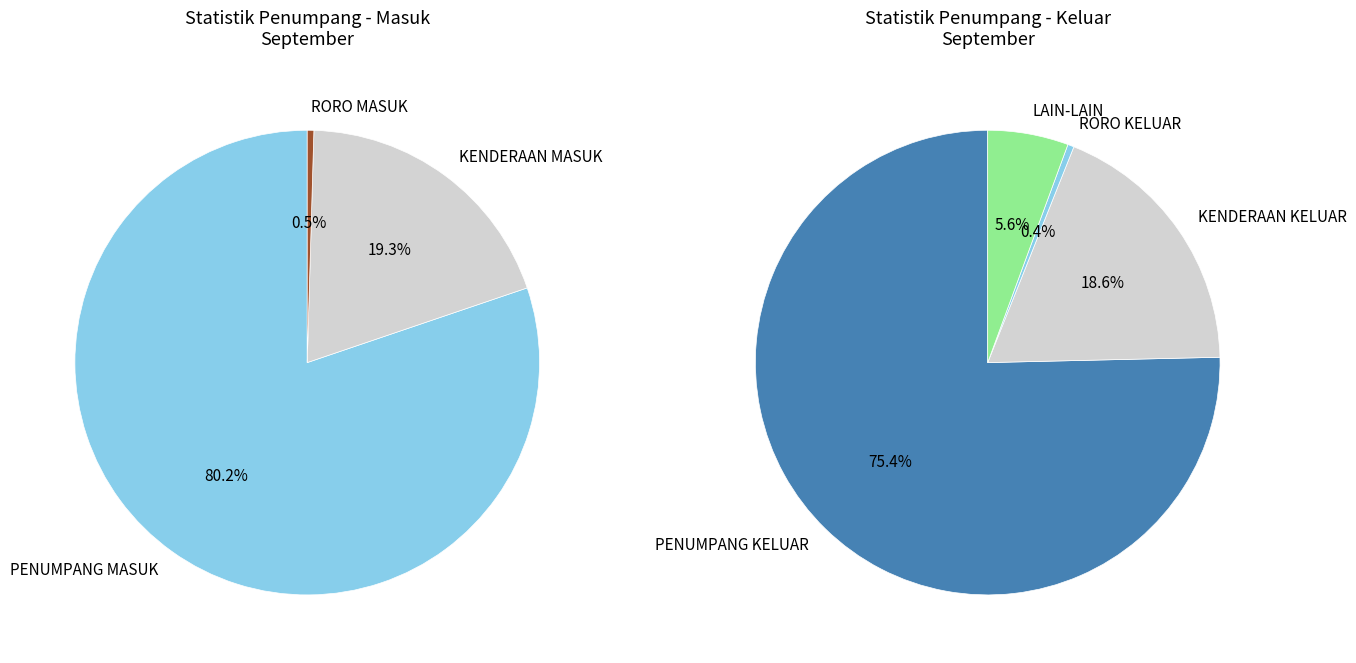

Rank the series by their maximum value, from highest to lowest.

MASUK, KELUAR